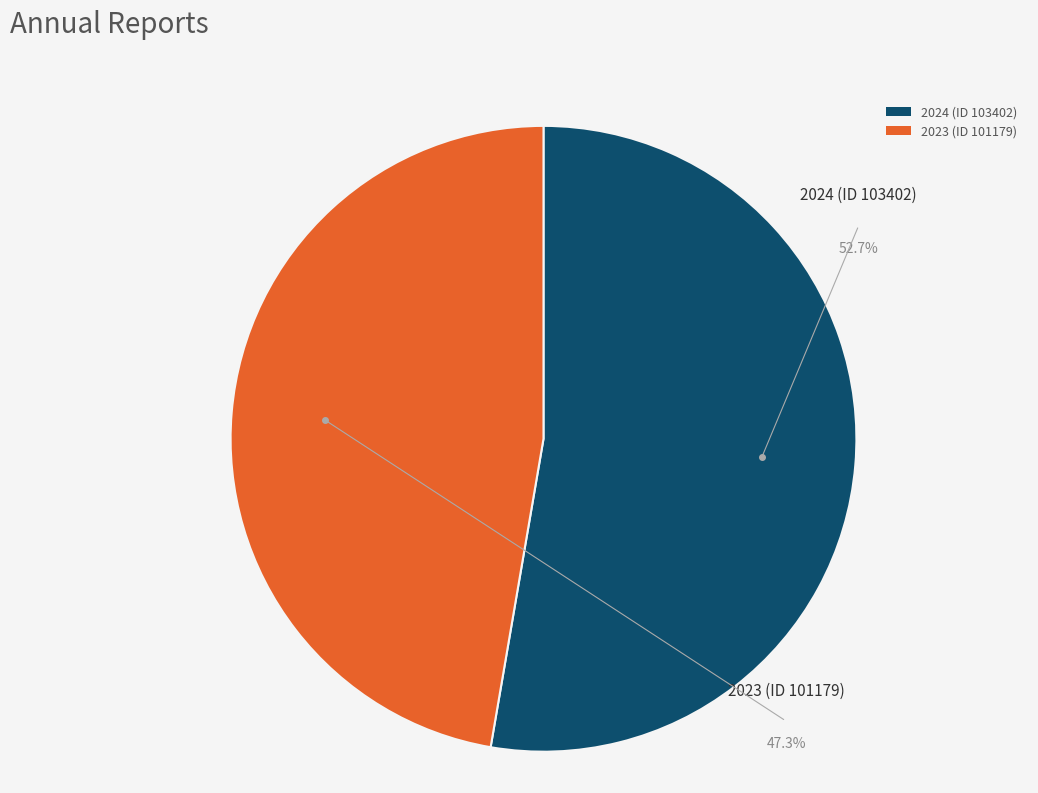

How much of the chart is everything except 2023 (ID 101179)?

52.7%